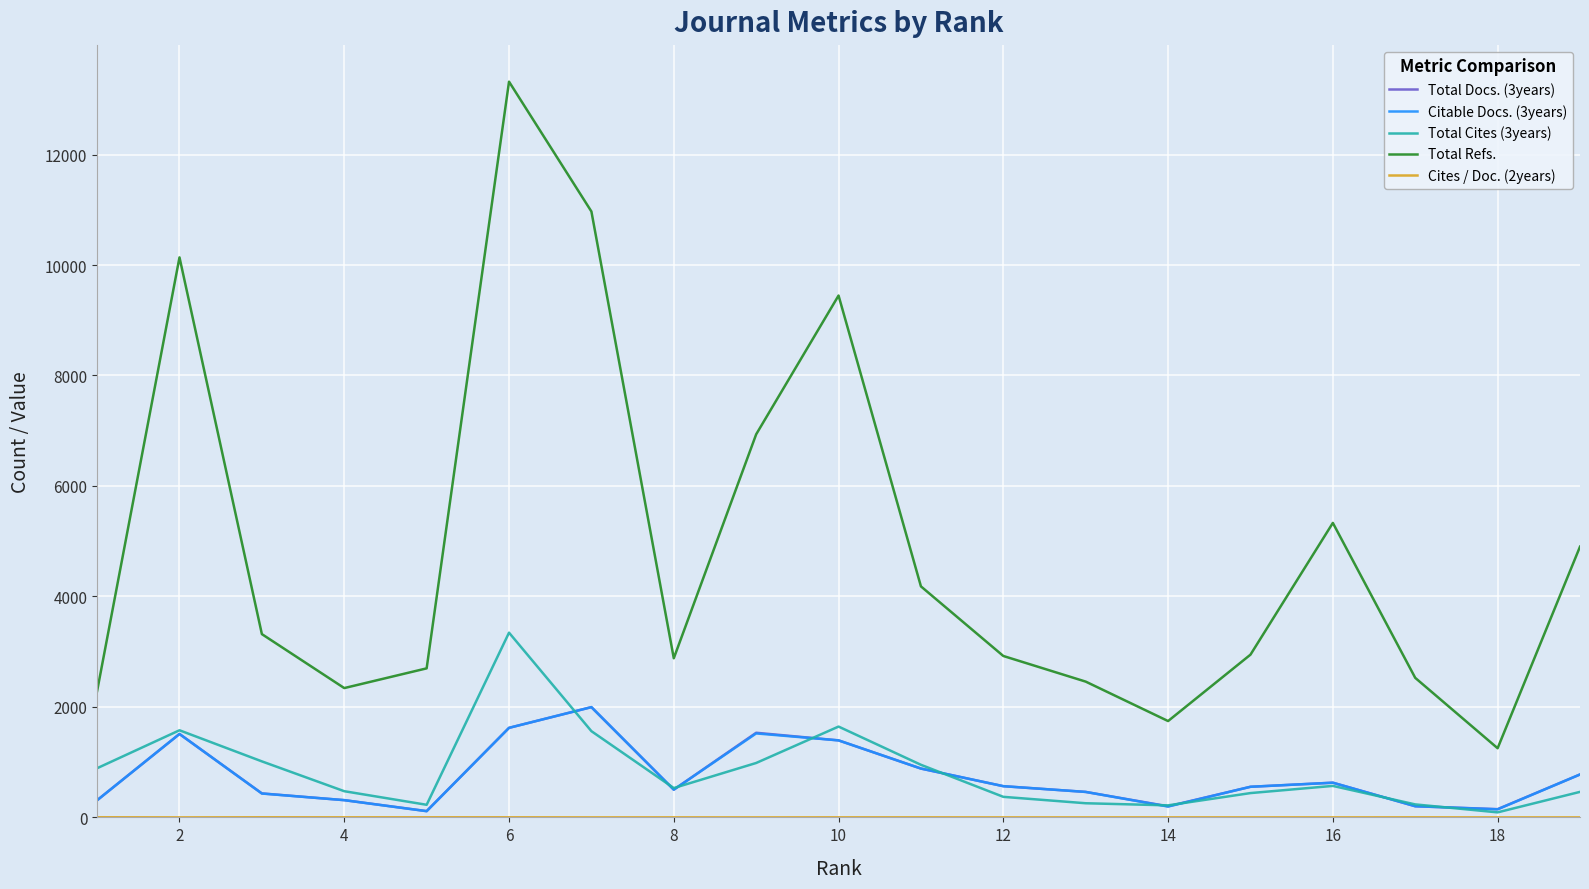

What is the maximum value for Total Refs.?

13319.0